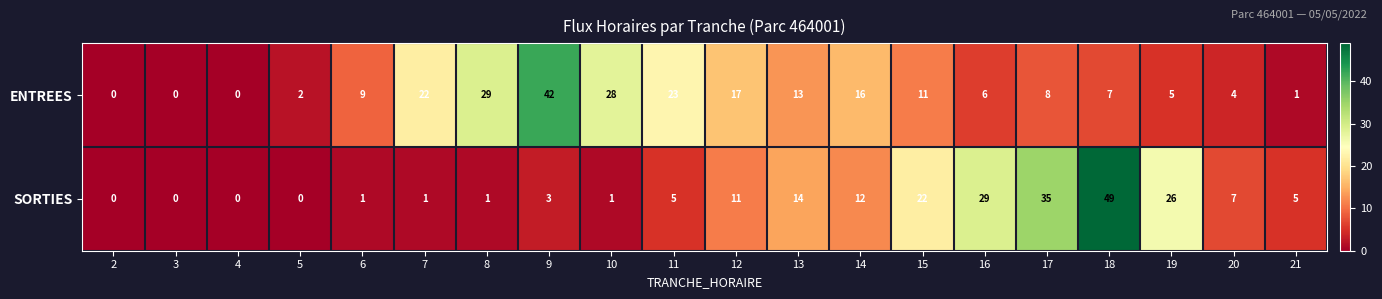

List the series in order of their peak value, highest first.

SORTIES, ENTREES